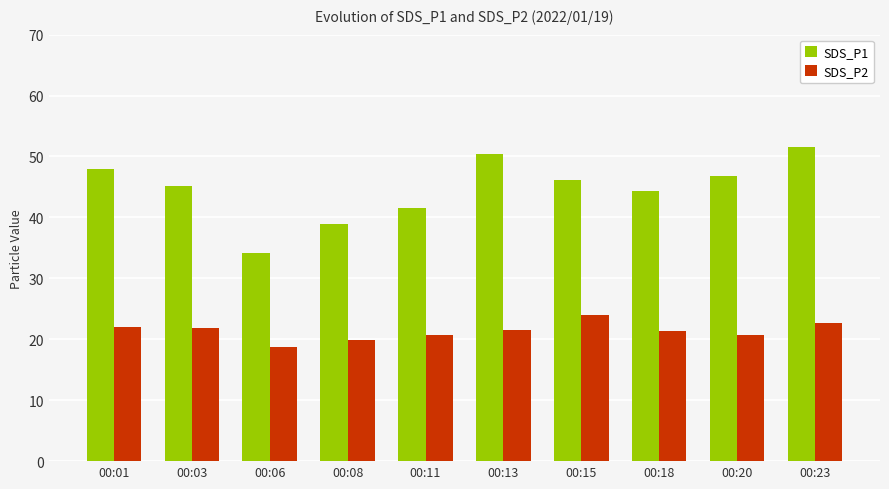

What is the sum of the SDS_P2 values at 00:18 and 00:20?

42.1